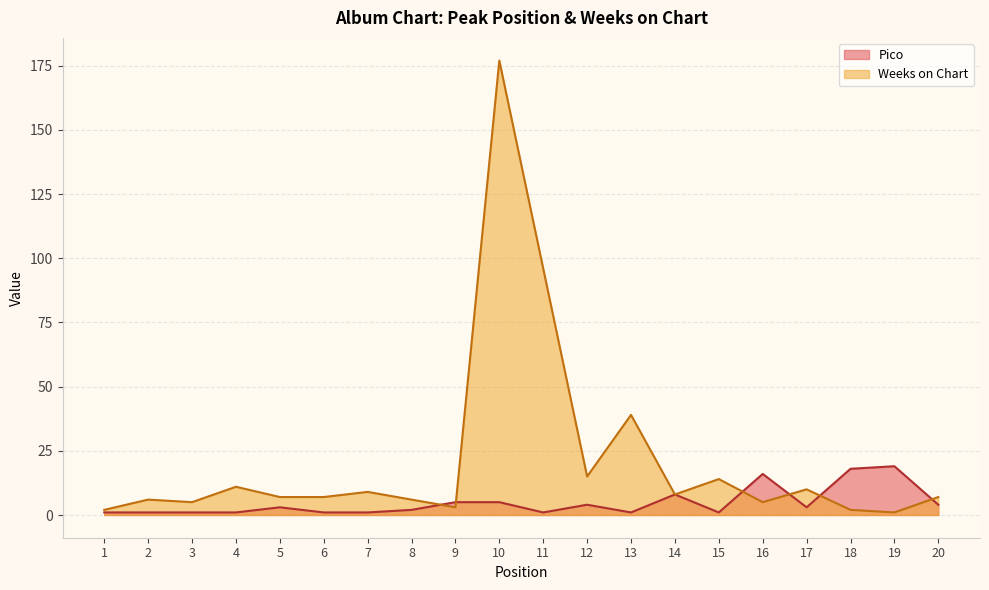

What is the difference between the maximum and minimum values in the Pico series?

18